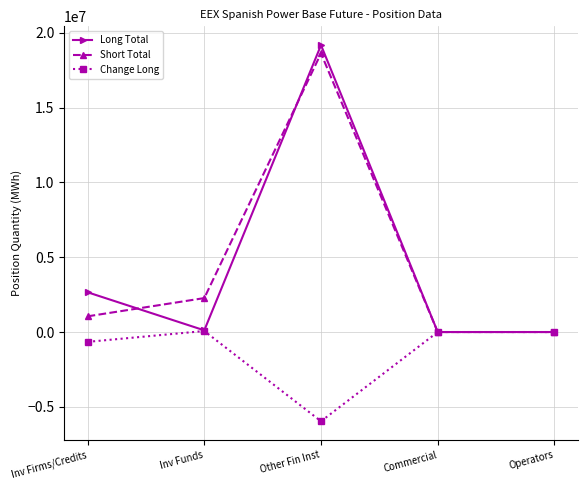

Which category has the highest value in the Long Total series?

Other Fin Inst